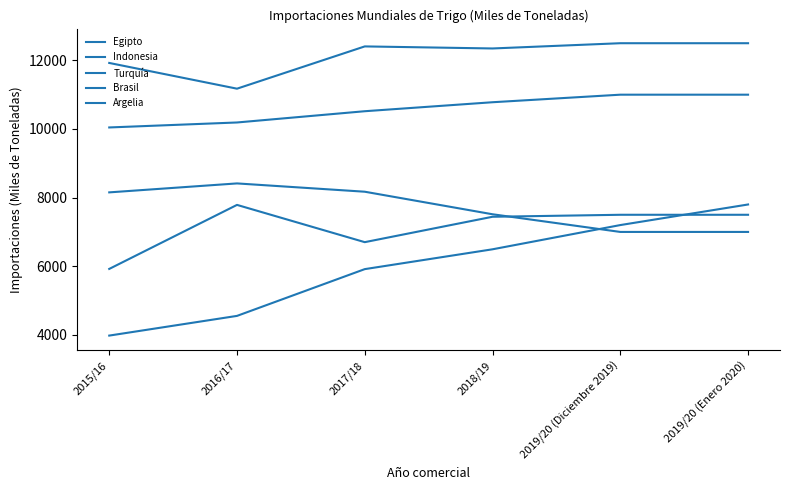

Count the number of data series in this chart.

5